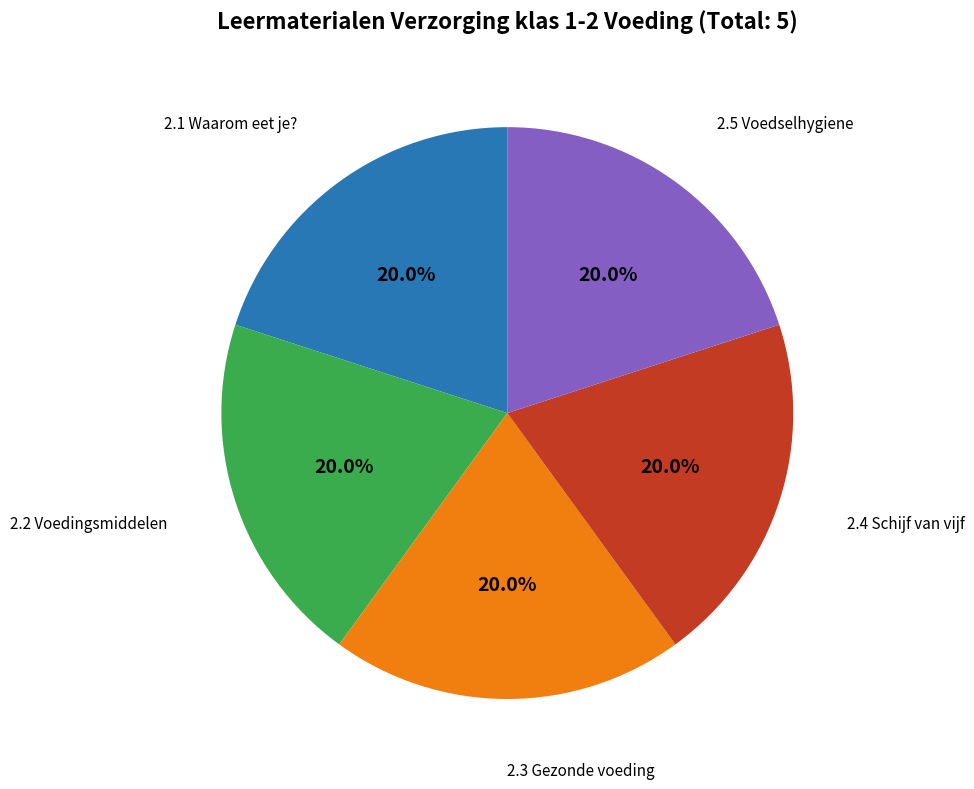

Does any single category account for the majority?

No